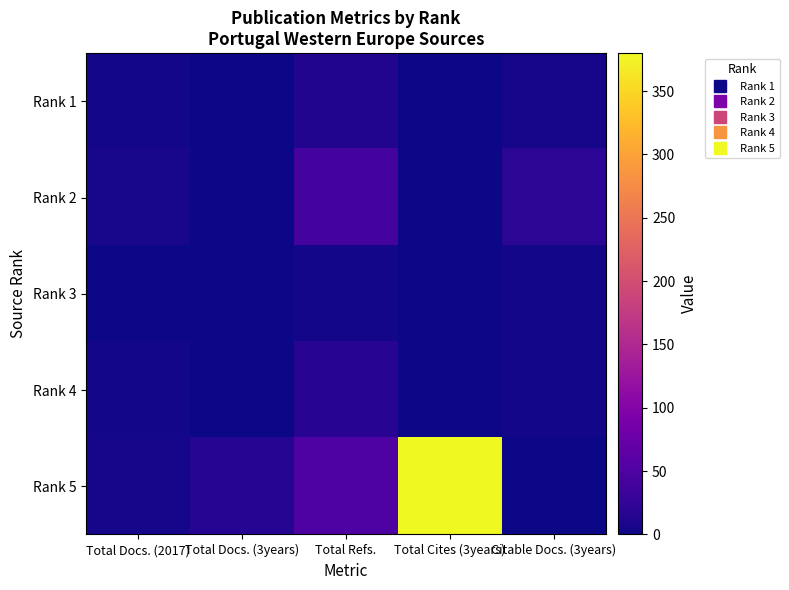

What is the difference between the highest and lowest values at Total Docs. (3years)?

15